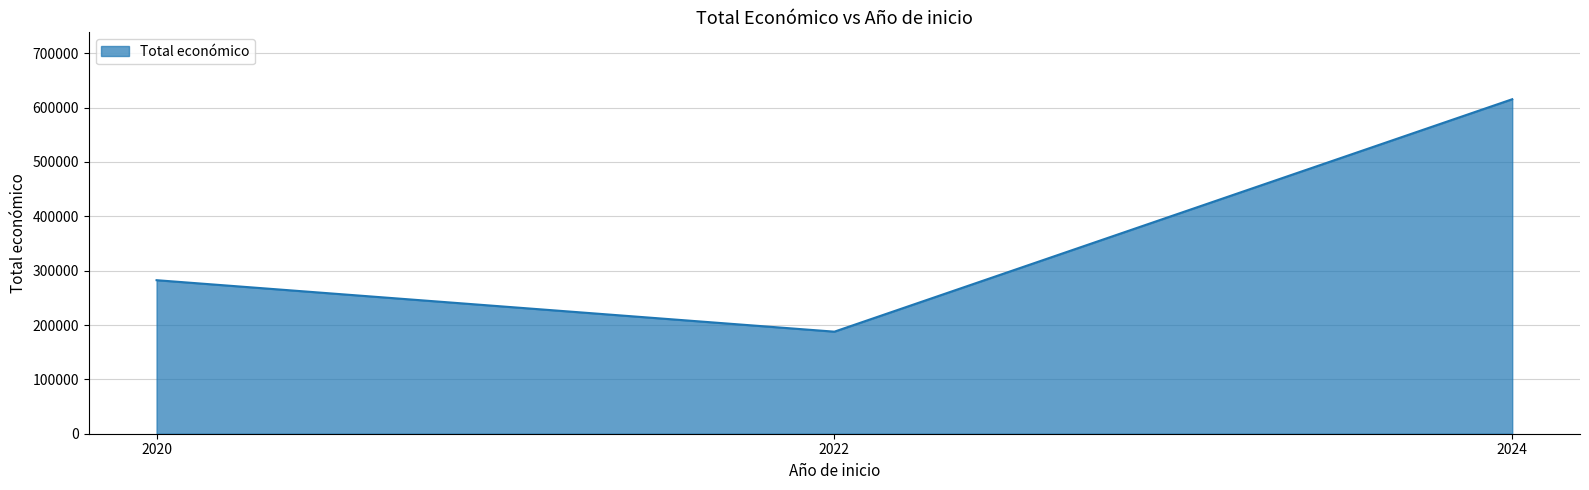

At which label is the value closest to 401565?

2020